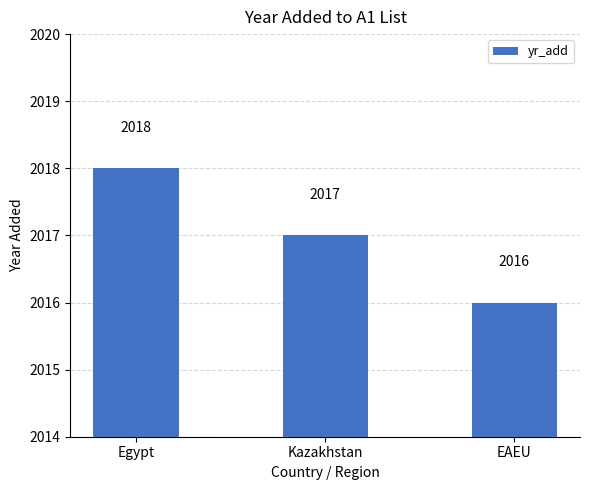

Does the chart contain any negative values?

No